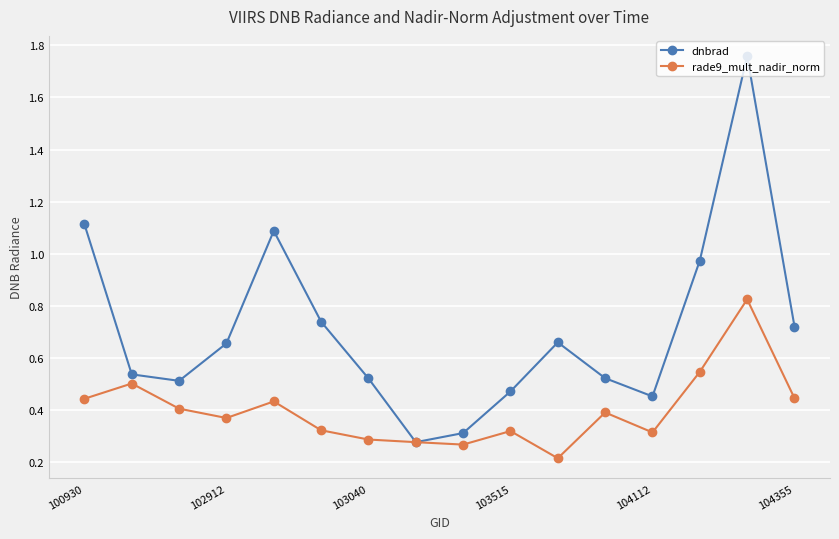

Which series has the largest range (max minus min)?

dnbrad